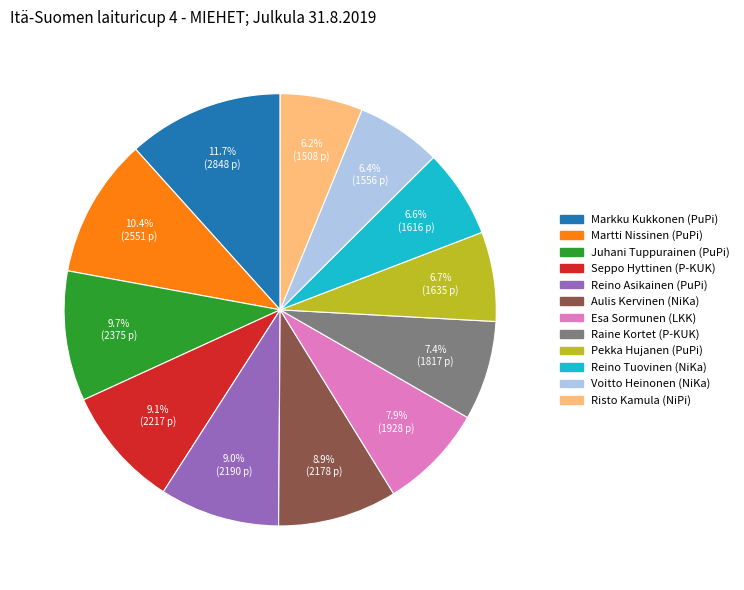

To the nearest percent, what is the combined percentage of Esa Sormunen and Reino Asikainen?

17%